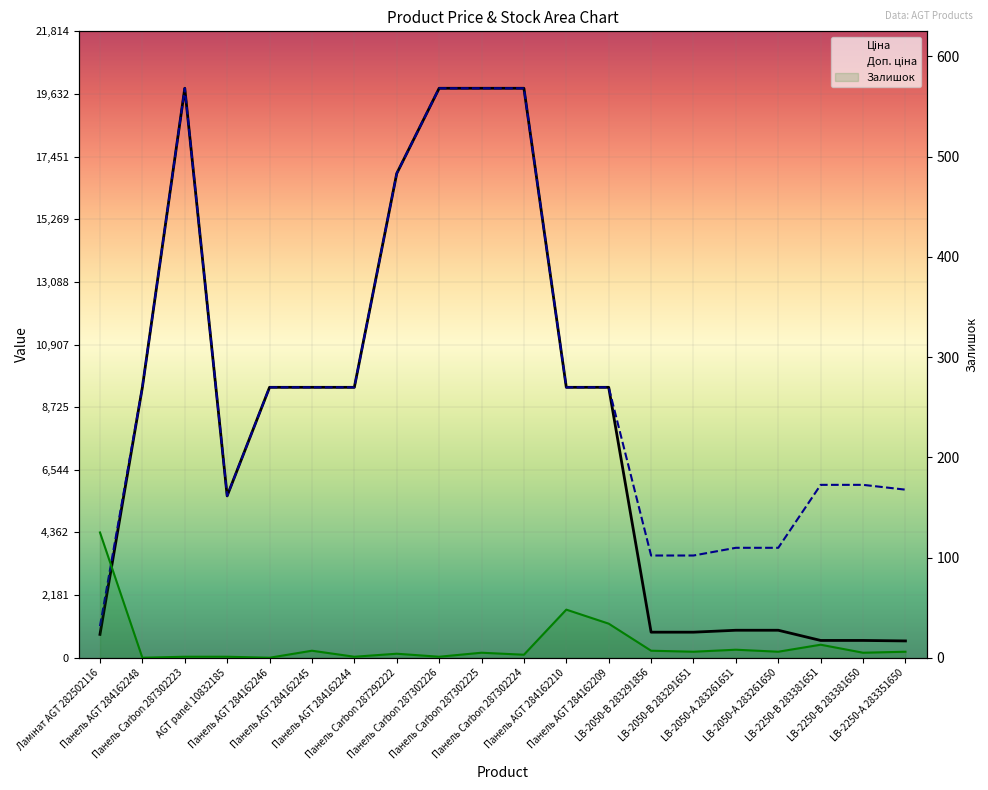

How many data points does each series have?

20